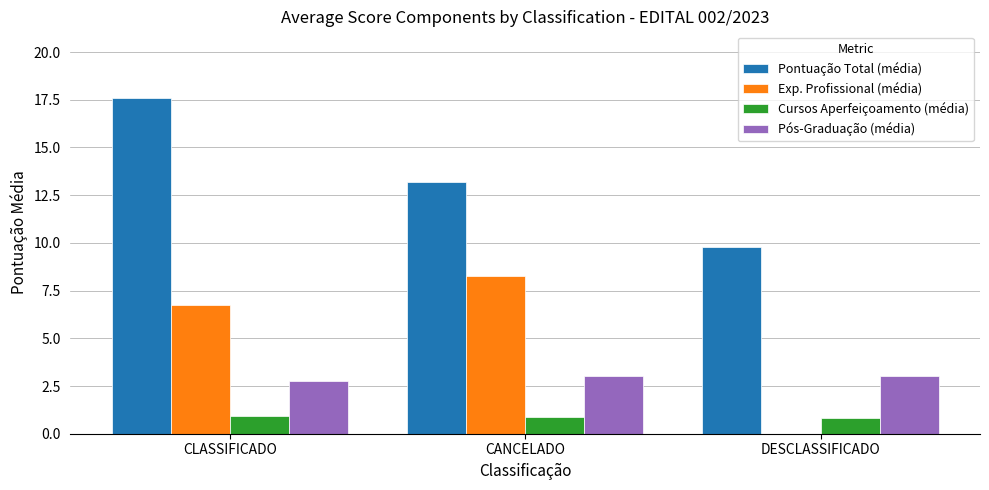

Which series has the largest range (max minus min)?

Exp. Profissional (média)